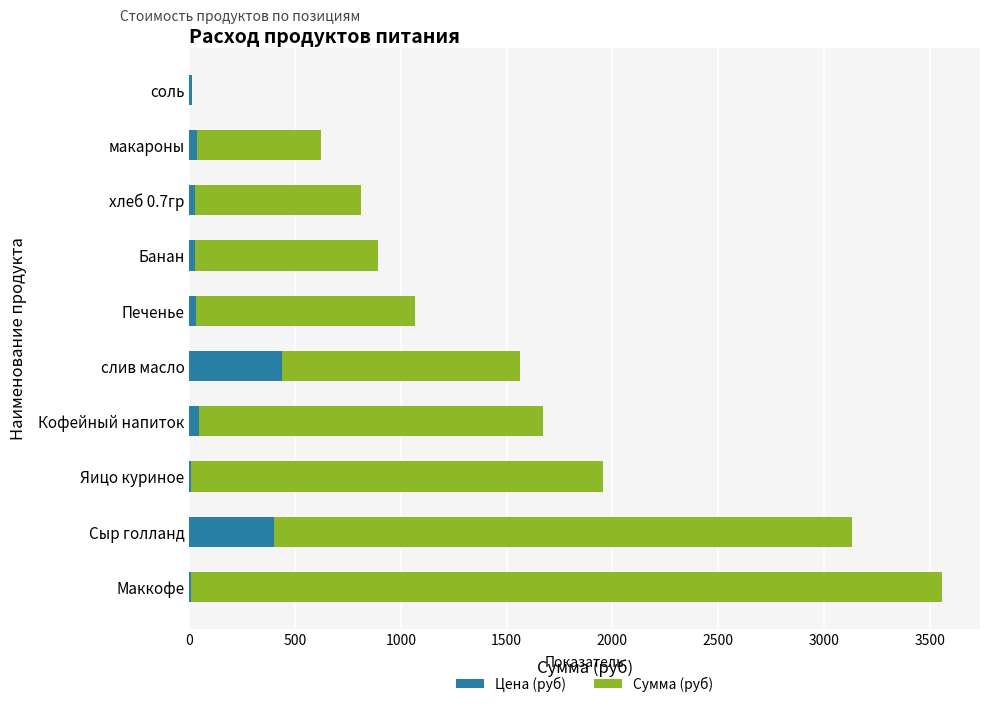

How many data points does each series have?

10